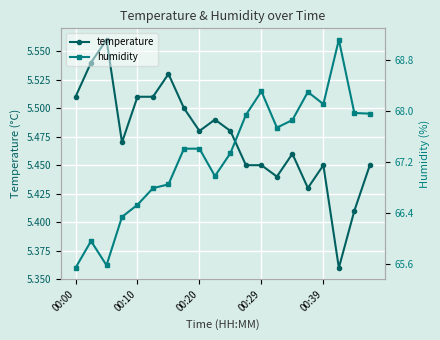

The value of temperature at 00:20 is 9.3. True or false?

False